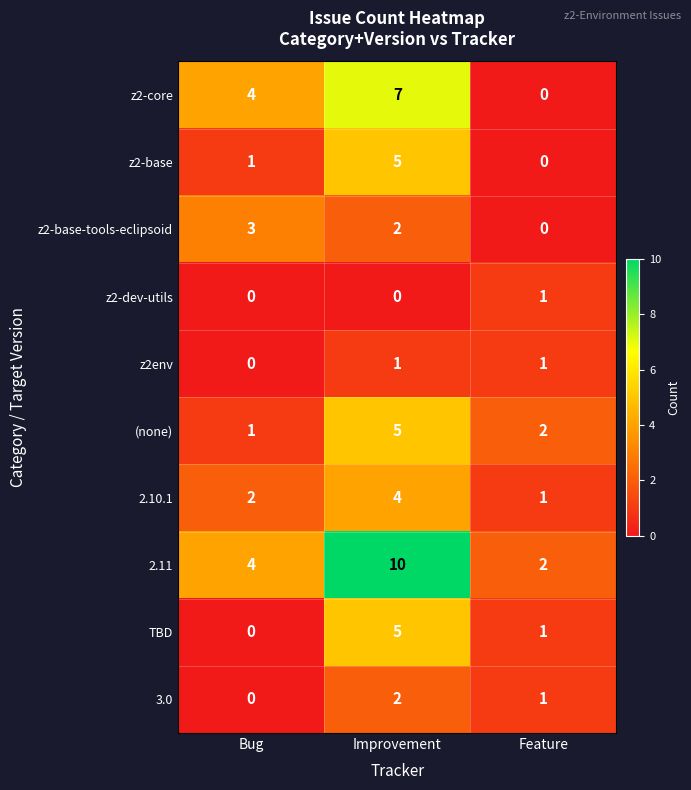

Which label corresponds to the largest value in the chart?

Improvement